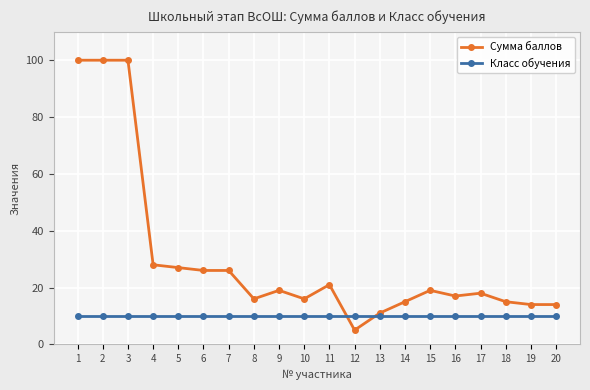

List the series in order of their overall mean, lowest first.

Класс обучения, Сумма баллов